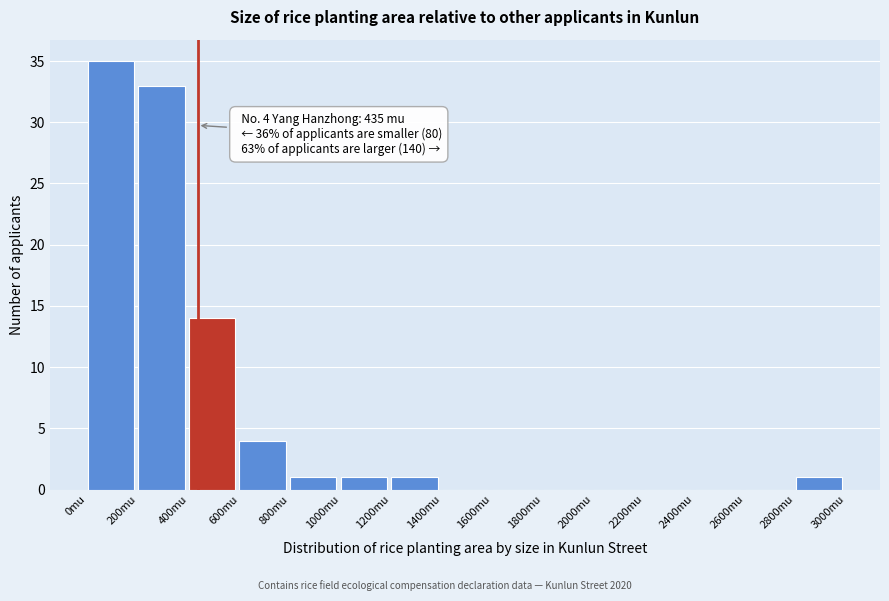

Over which range of the x-axis is the bar tallest?

0 to 200